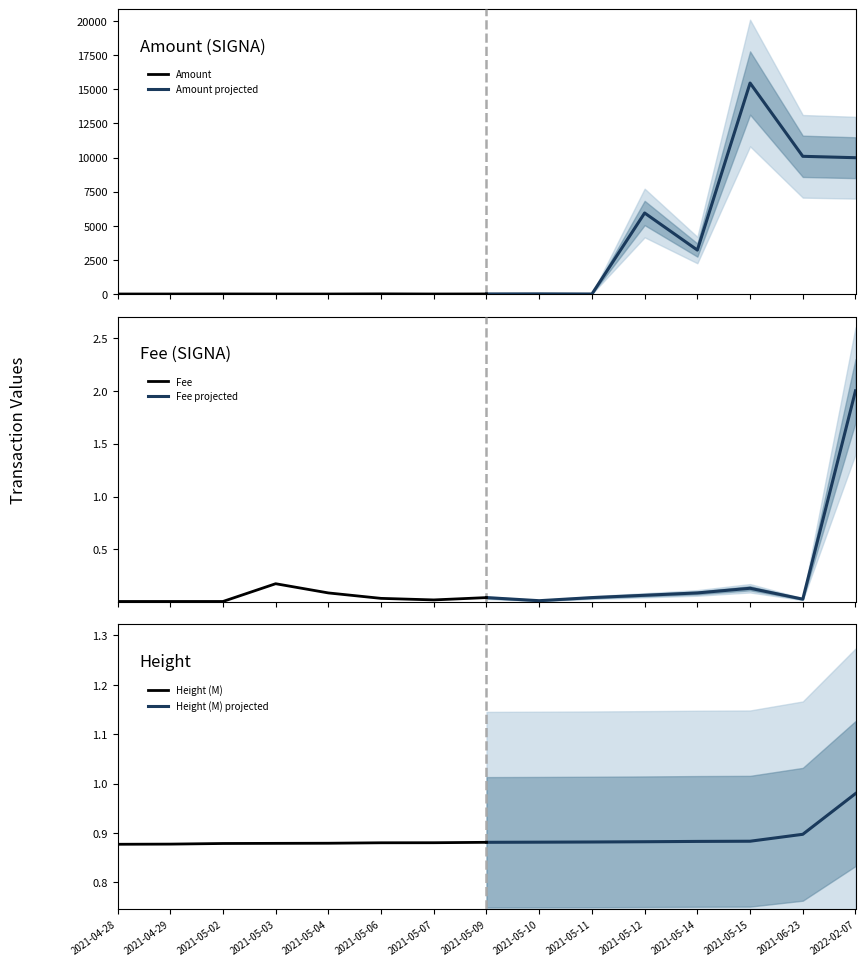

Is this an area chart (filled region under the line)?

No